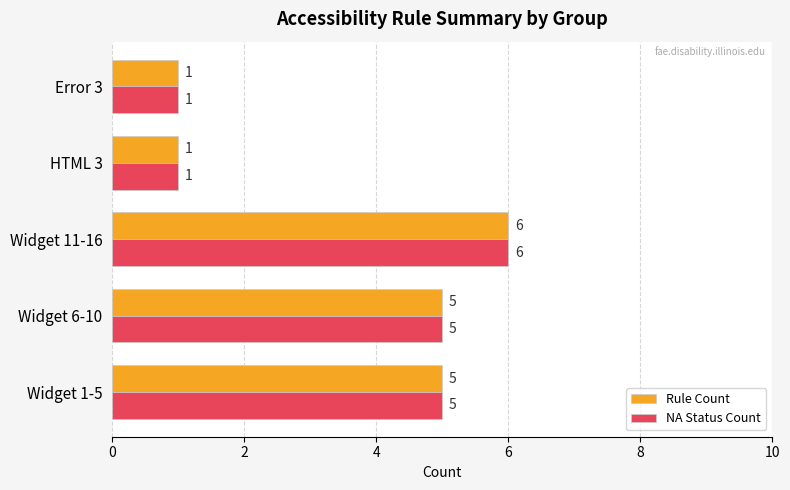

At which category is the sum across all series the highest?

Widget 11-16